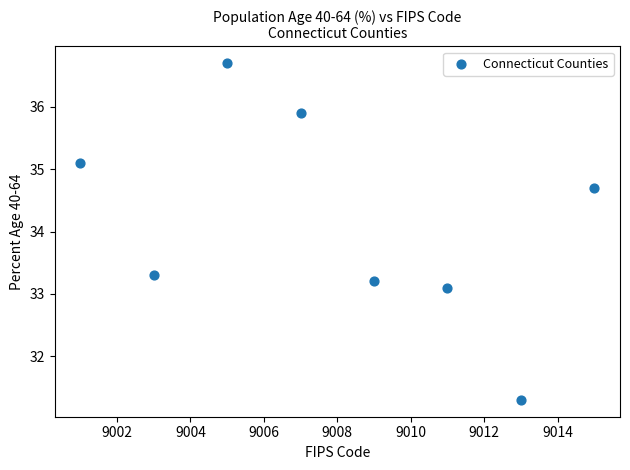

What is the range of Y values (max minus min)?

5.4